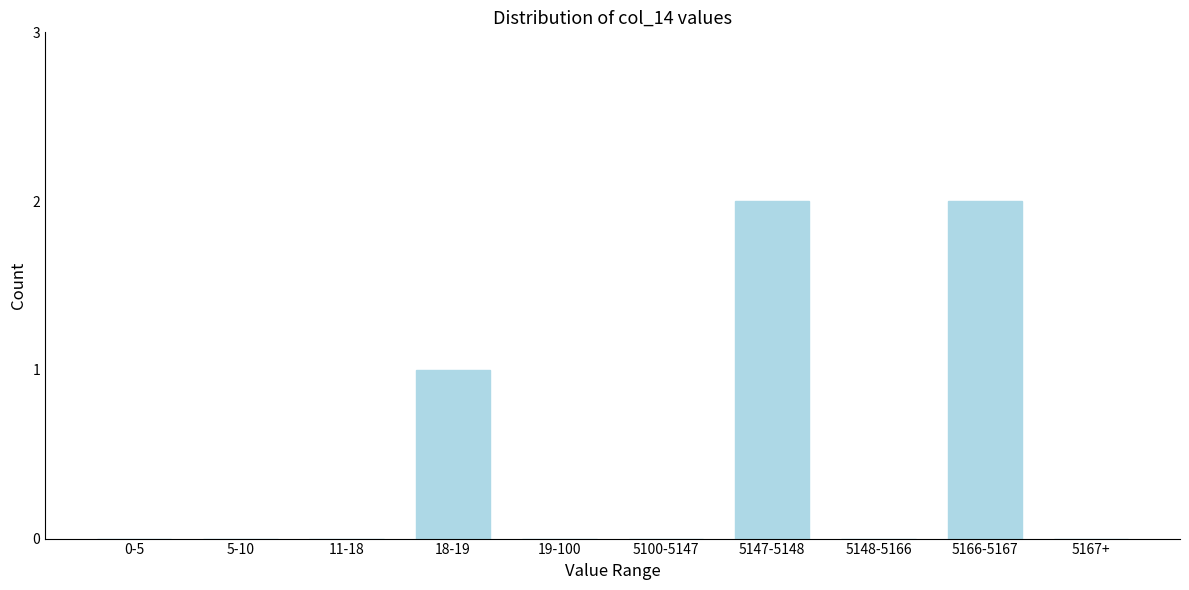

Reading right to left, what are all the values shown in this chart?

5167+=0	5166-5167=2	5148-5166=0	5147-5148=2	5100-5147=0	19-100=0	18-19=1	11-18=0	5-10=0	0-5=0